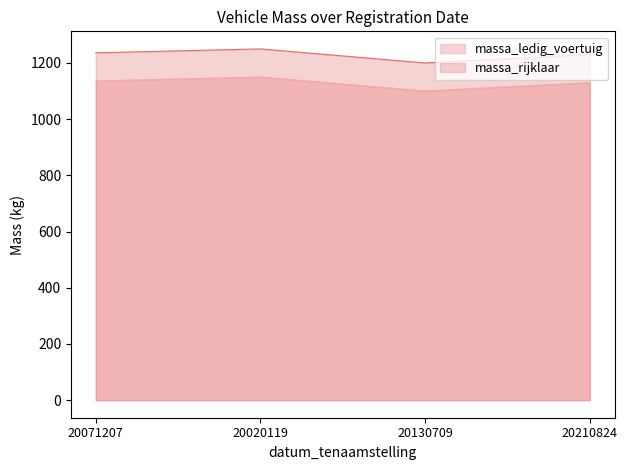

The value of massa_rijklaar at 20130709 is 1200. True or false?

True